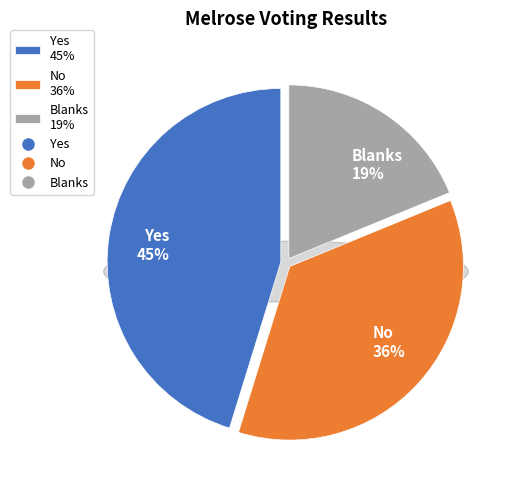

Which category has the biggest portion of the pie?

Yes